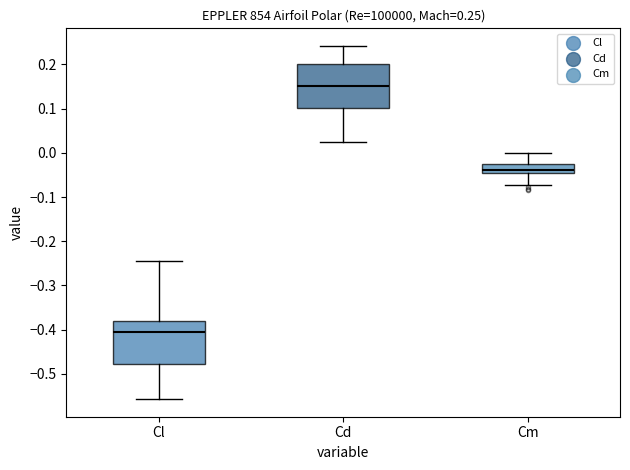

Which box has the highest median line?

Cd